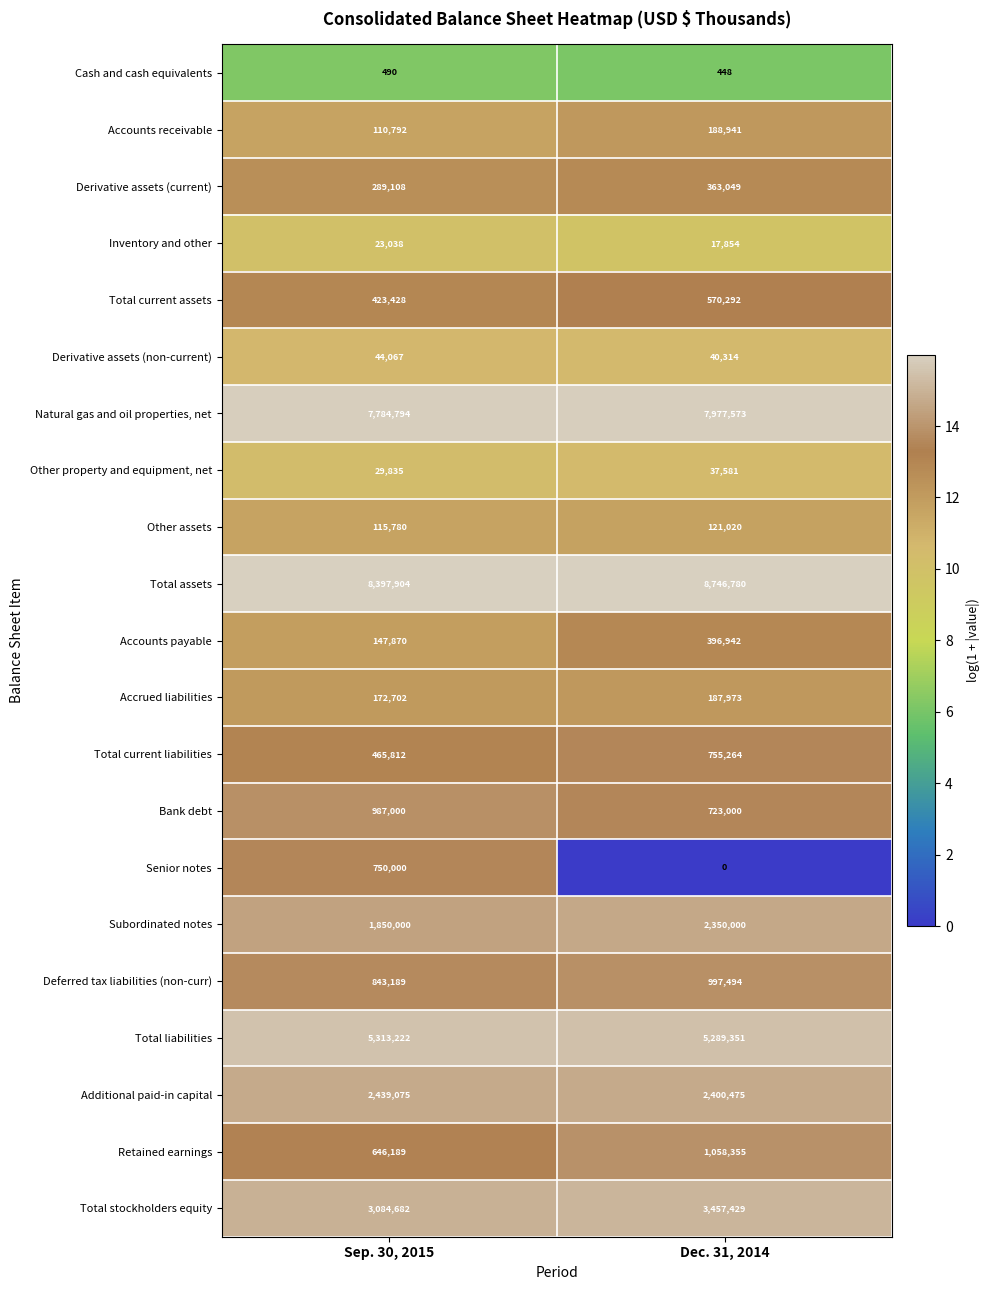

Which series has the largest range (max minus min)?

Senior notes